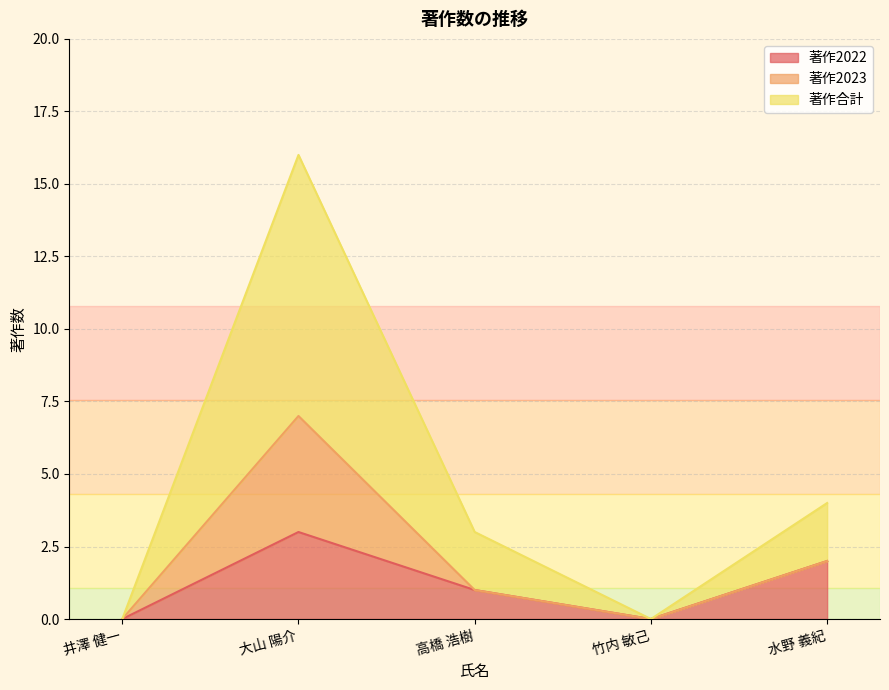

What are all the series names shown in the legend?

著作2022, 著作2023, 著作合計